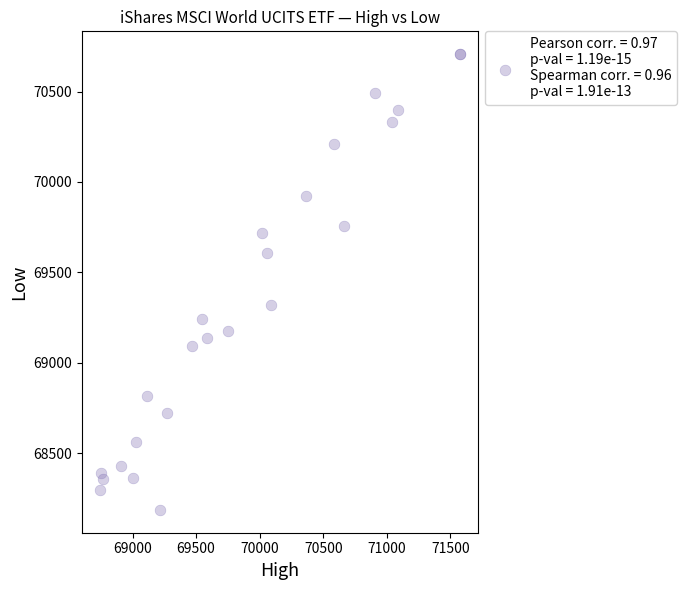

What Y value in the scatter plot is closest to 69446?

69319